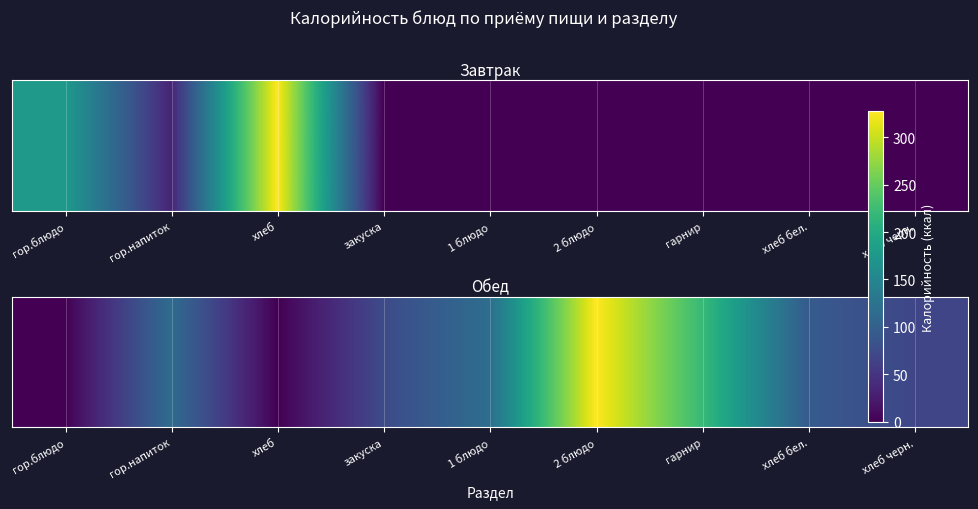

The chart shows a value of 333.7 at гарнир. True or false?

False